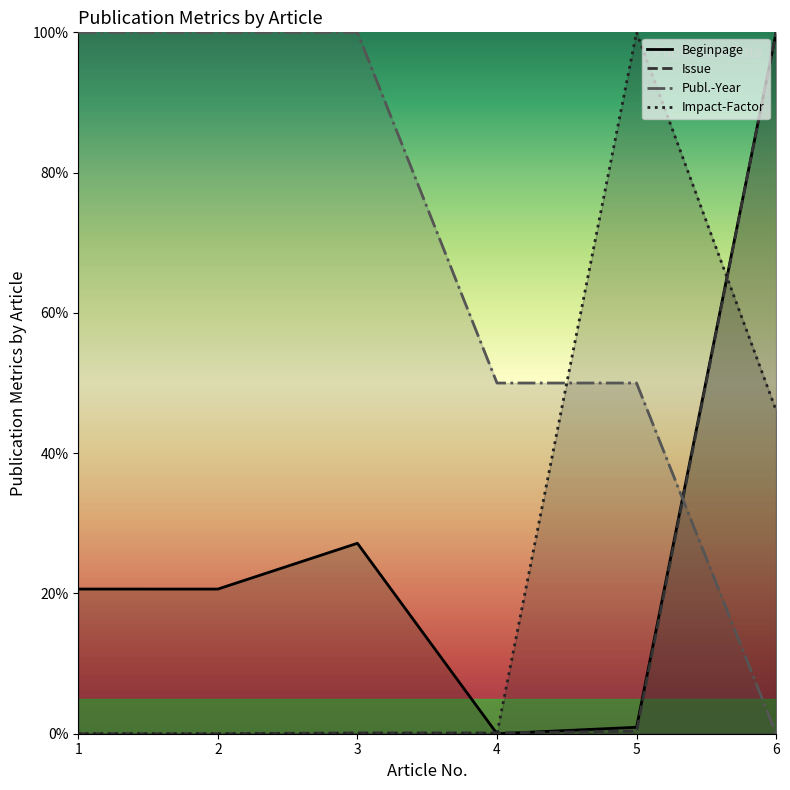

Between which two adjacent categories do Issue and Impact-Factor first intersect?

4 and 5